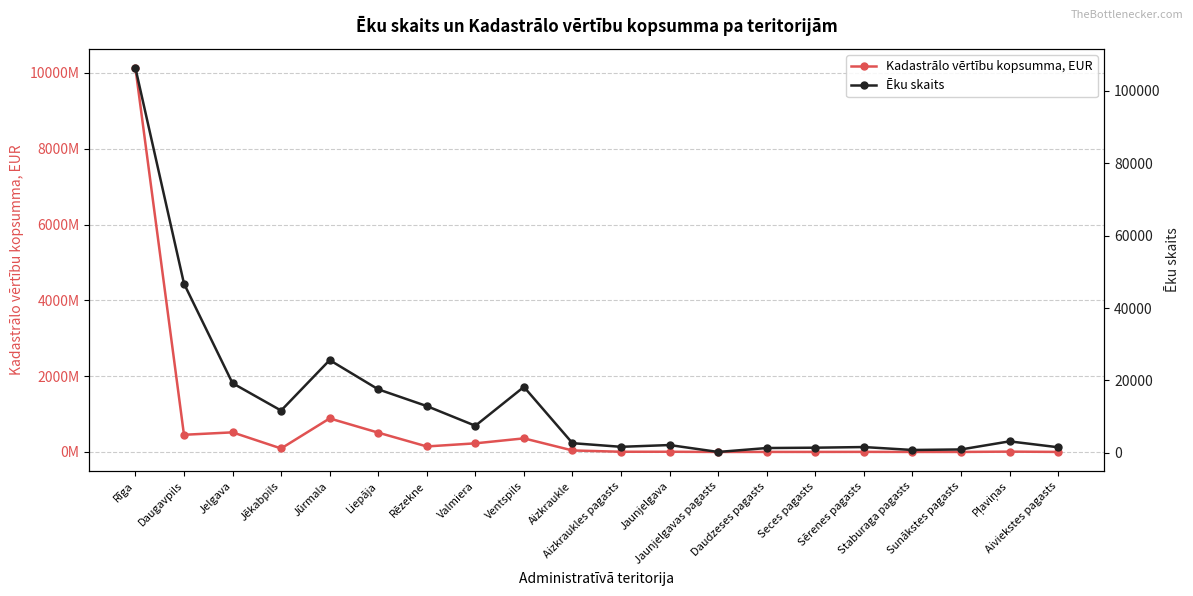

How many values in the Ēku skaits series exceed 3172?

9